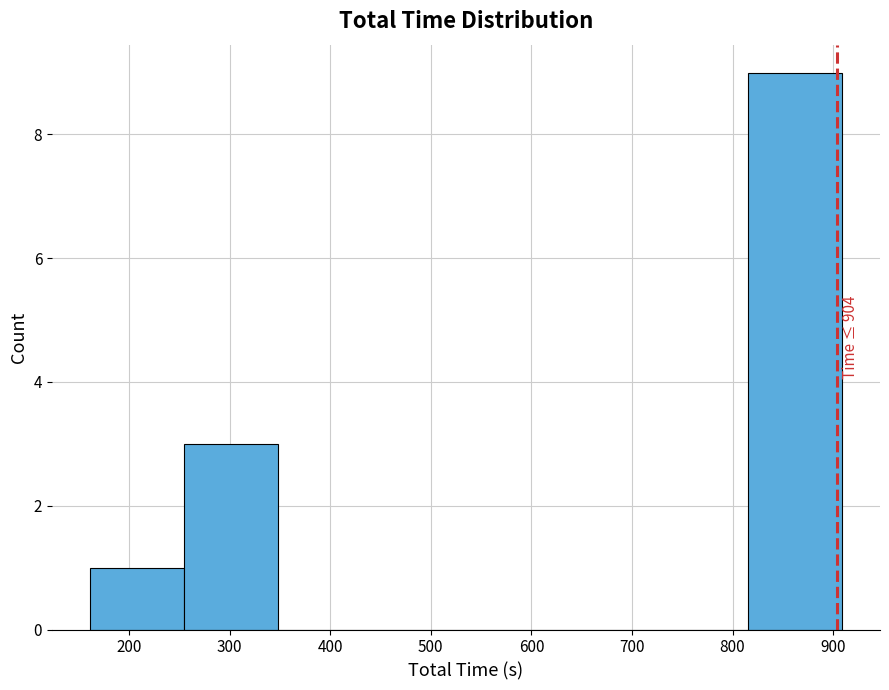

Which range on the x-axis has the tallest bar?

820 to 910